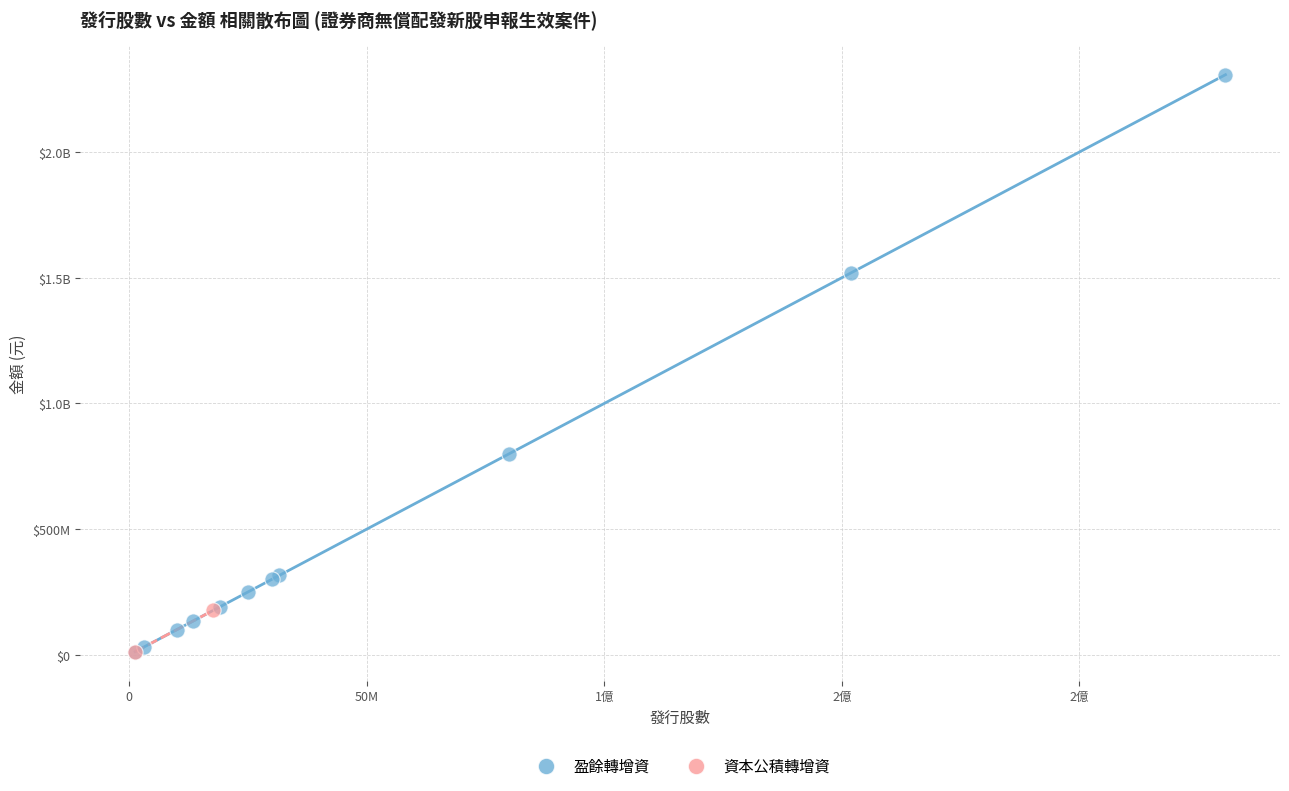

What are all the series names shown in the legend?

盈餘轉增資, 資本公積轉增資